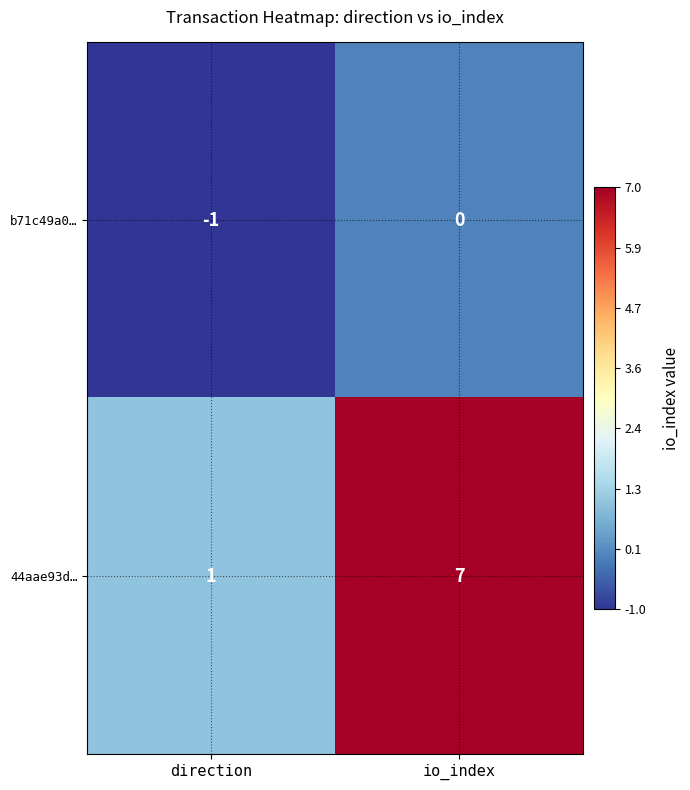

How many categories are shown in the chart?

2